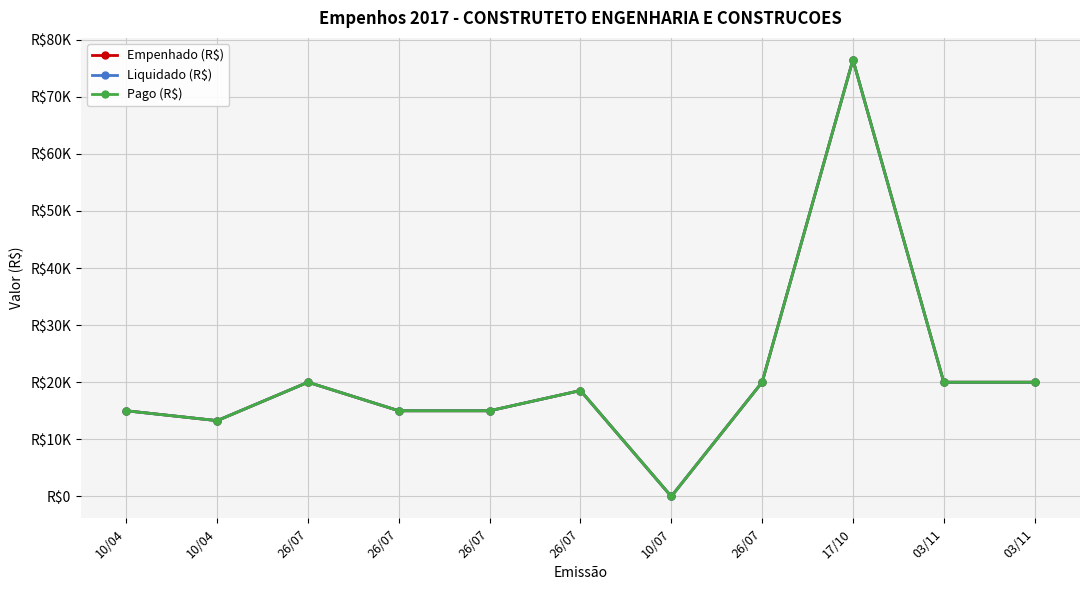

Reading left to right, extract all data points from this chart.

Empenhado (R$): 10/04=15000.0	10/04=13272.8	26/07=20000.0	26/07=15000.0	26/07=15000.0	26/07=18546.1	10/07=0.0	26/07=20000.0	17/10=76468.0	03/11=20000.0	03/11=20000.0
Liquidado (R$): 10/04=15000.0	10/04=13272.8	26/07=20000.0	26/07=15000.0	26/07=15000.0	26/07=18546.1	10/07=0.0	26/07=20000.0	17/10=76468.0	03/11=20000.0	03/11=20000.0
Pago (R$): 10/04=15000.0	10/04=13272.8	26/07=20000.0	26/07=15000.0	26/07=15000.0	26/07=18546.1	10/07=0.0	26/07=20000.0	17/10=76468.0	03/11=20000.0	03/11=20000.0